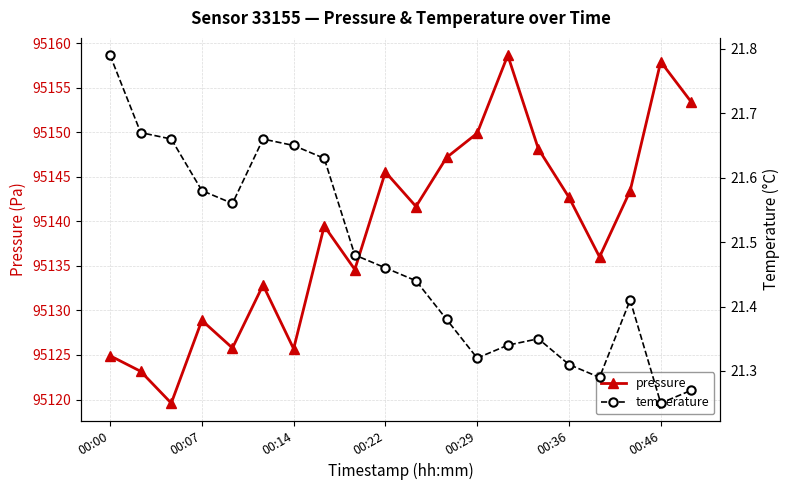

Rank the series by their maximum value, from lowest to highest.

temperature, pressure